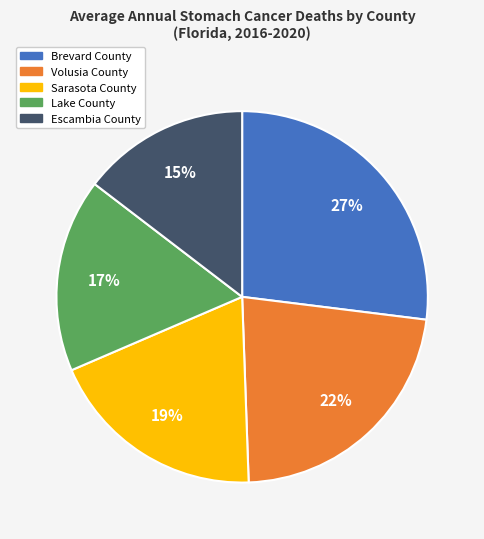

Combined, do Escambia County and Sarasota County account for over 50%?

No